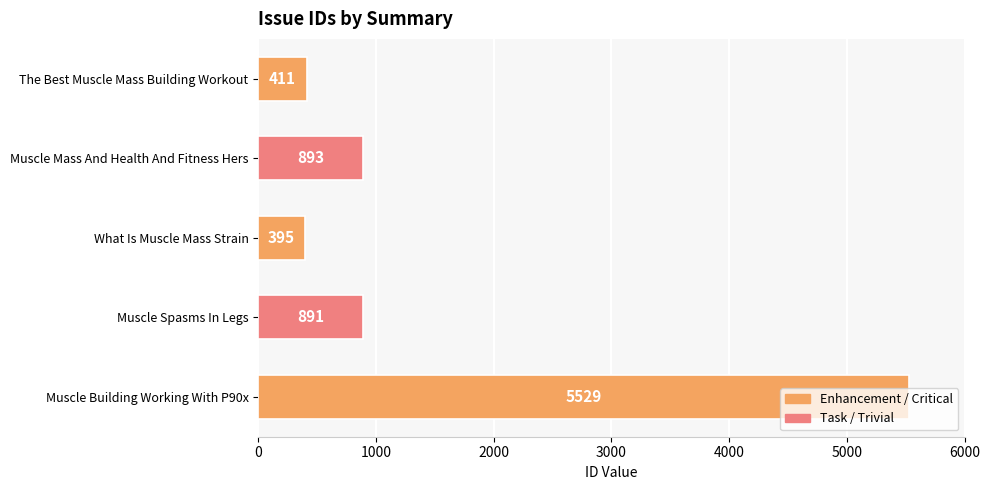

How many categories are shown in the chart?

5